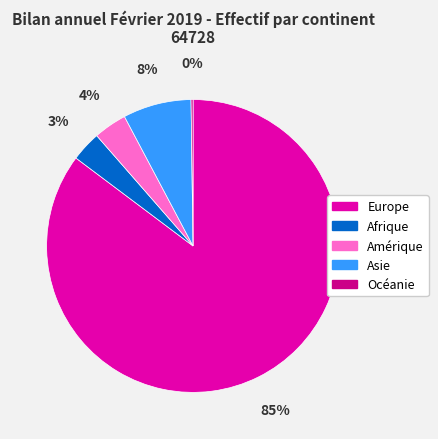

Is it true that Afrique is 12% of the pie?

False